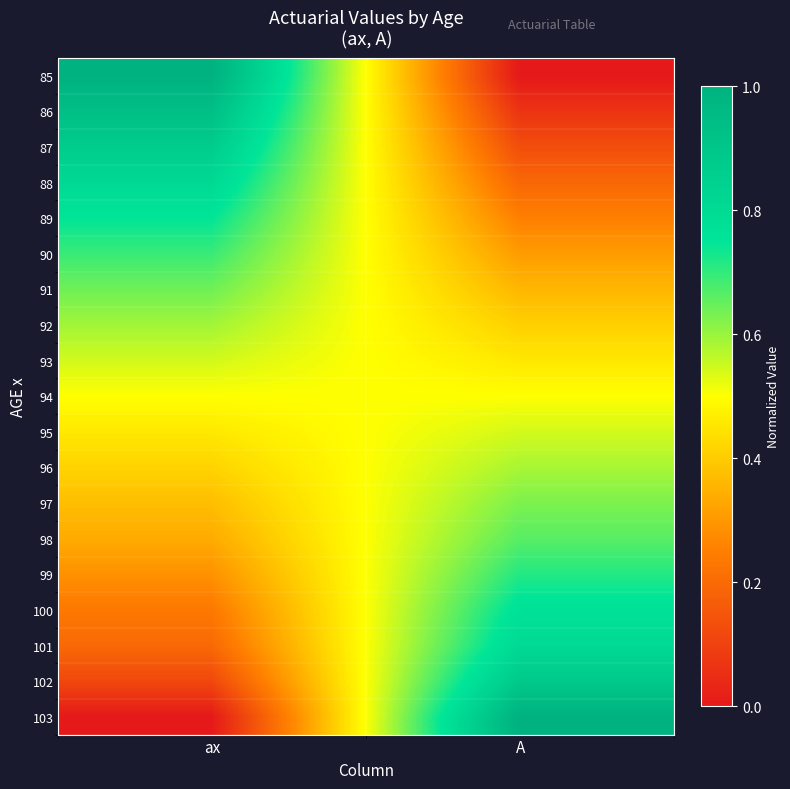

What is the sum of the 92 values at ax and A?

1.0